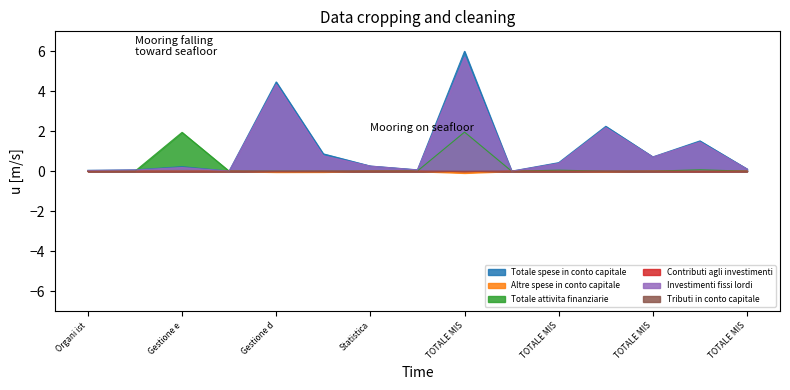

At how many categories does at least one series exceed 3?

2